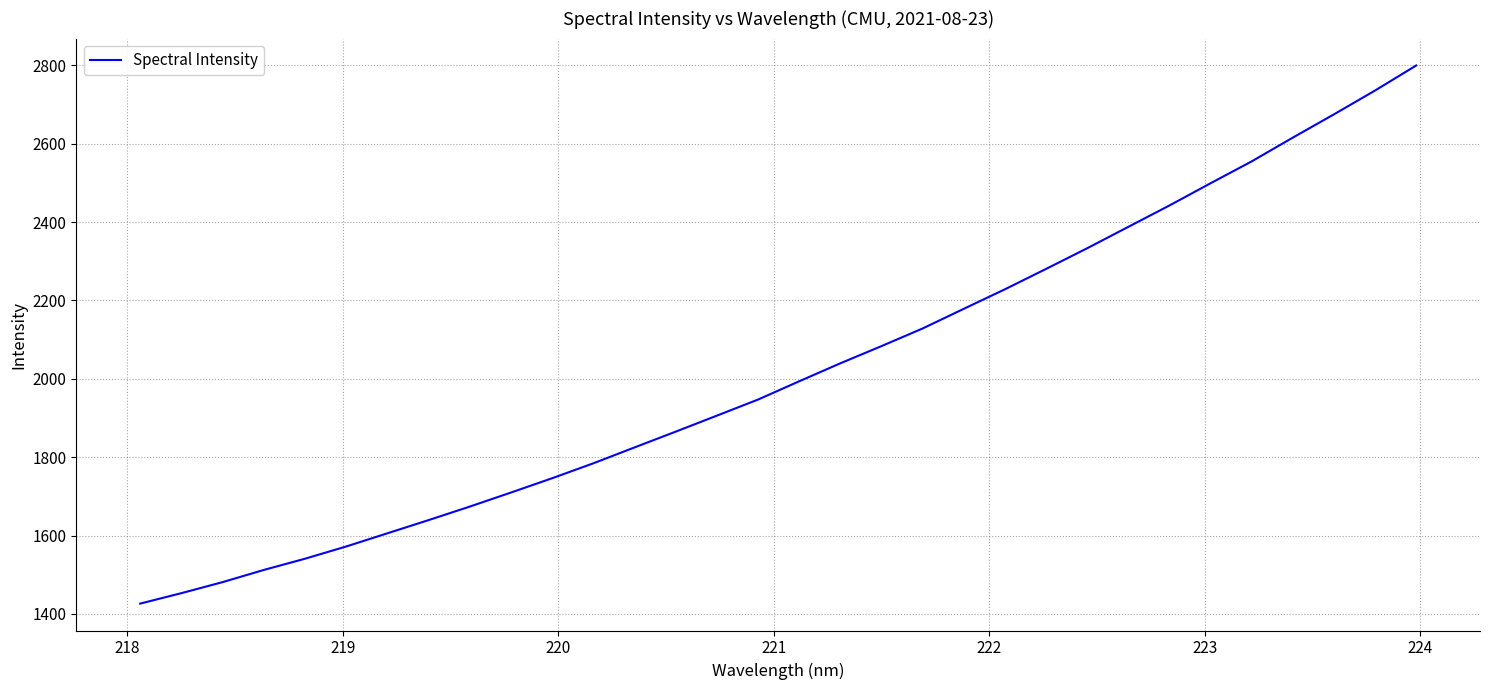

What is the greatest value displayed?

2799.8